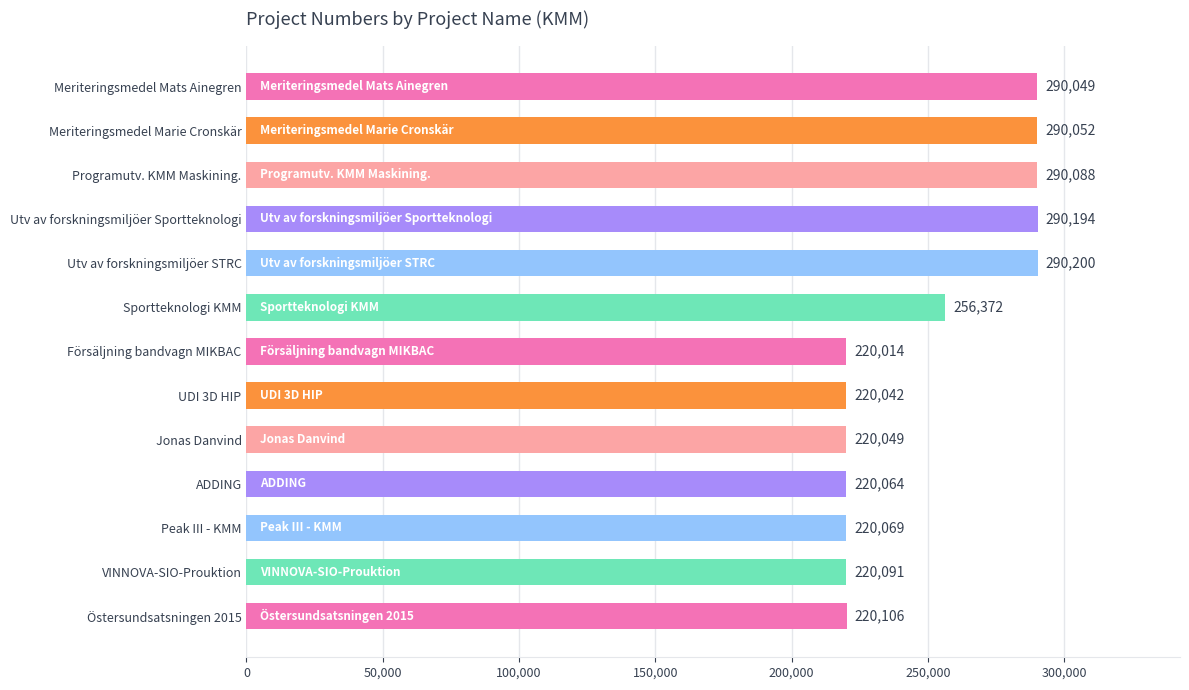

What is the minimum value shown in the chart?

220014